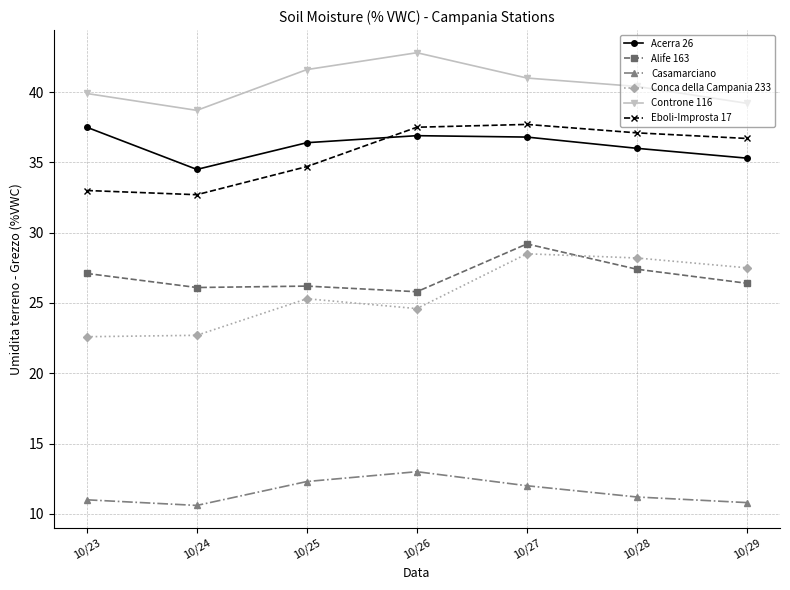

True or false: Eboli-Improsta 17 and Alife 163 cross at least once.

False